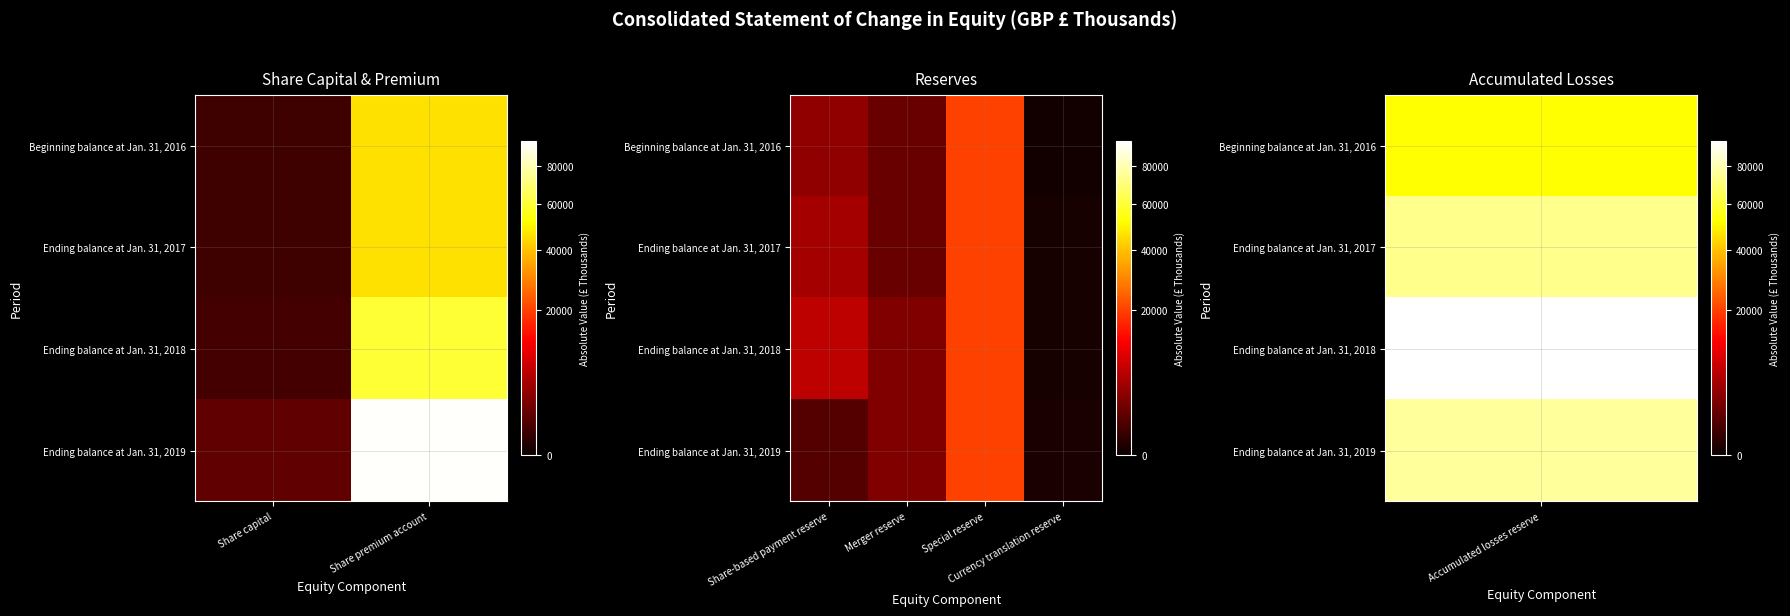

What is the approximate value of Beginning balance at Jan. 31, 2016 at Share-based payment reserve, to the nearest 50?

3750